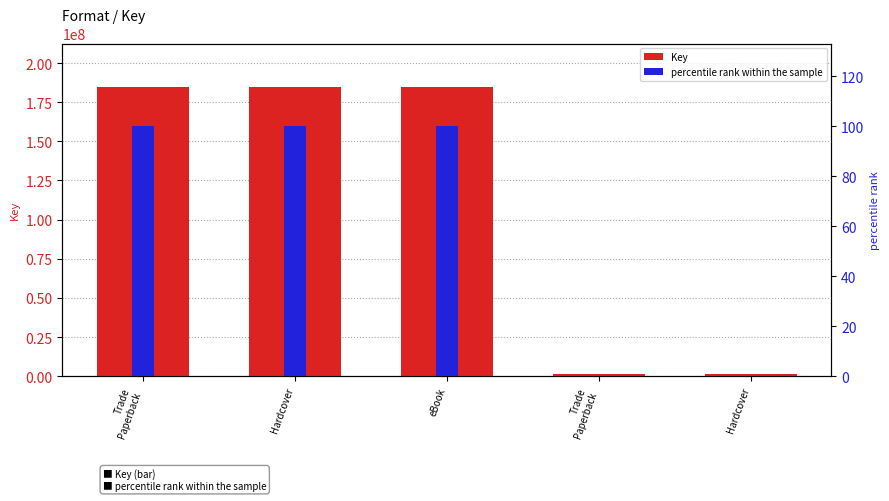

Which series changed the most between eBook and Trade
Paperback?

Key